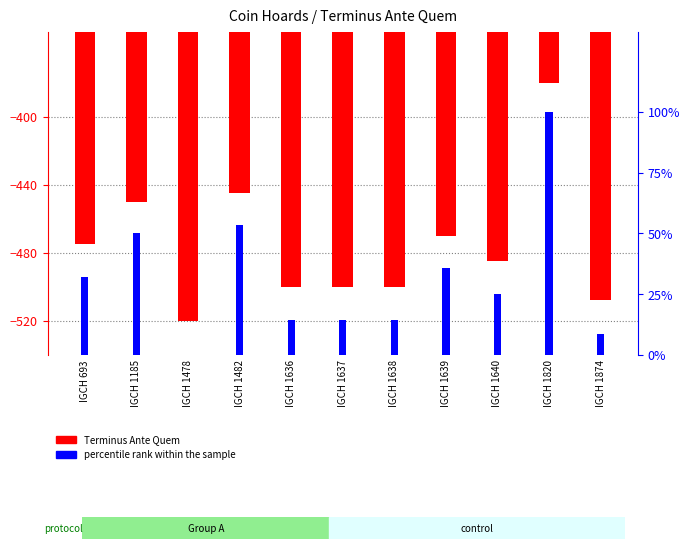

What is the maximum value shown in the chart?

100.0